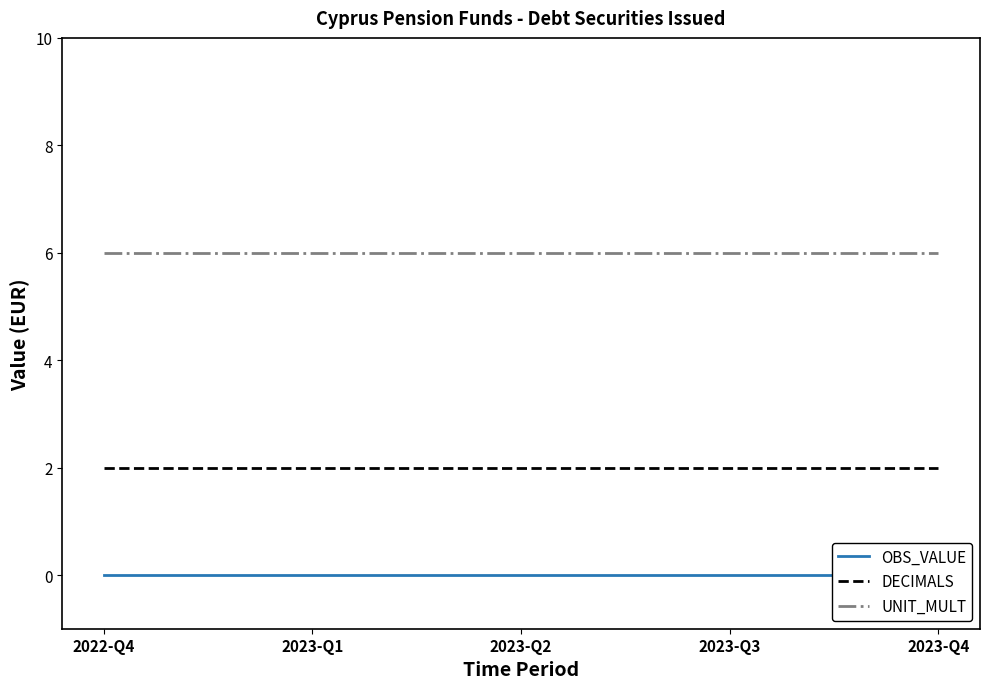

What position from the left is 2023-Q4?

5